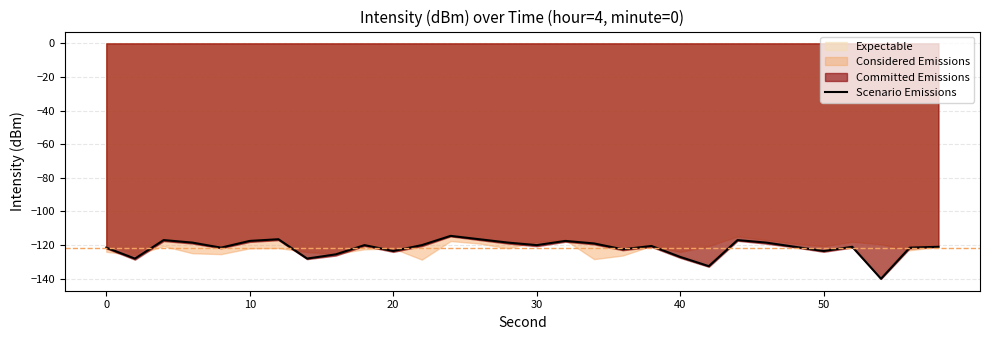

Is it true that Scenario Emissions equals -27.6 at 10?

False